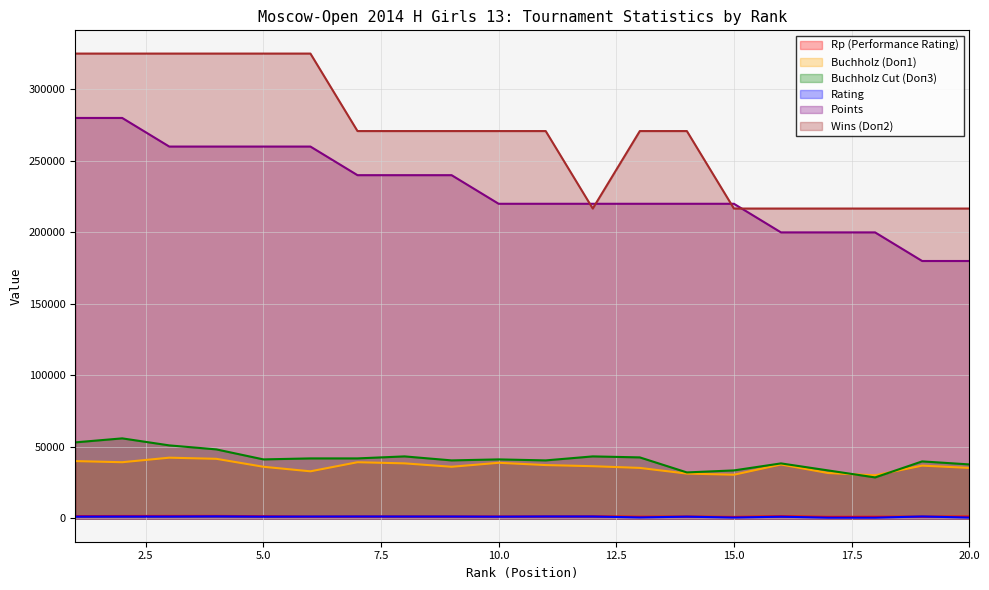

True or false: Buchholz Cut (Doп3) and Points intersect in this chart.

False